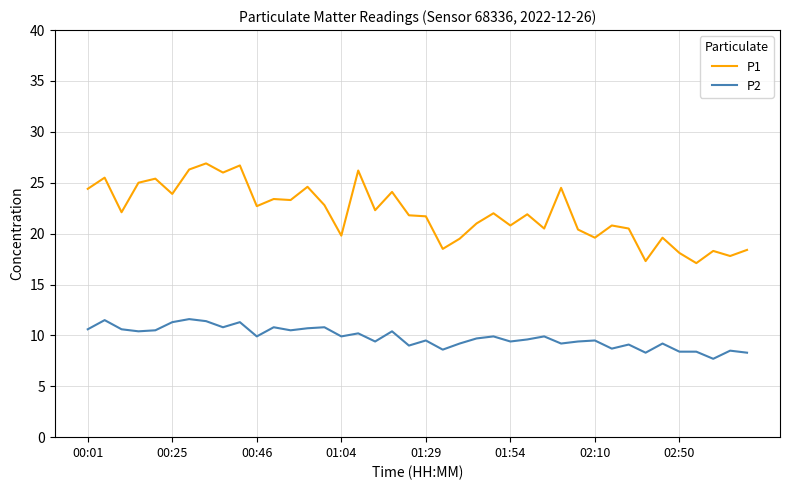

List the series in order of their overall mean, highest first.

P1, P2